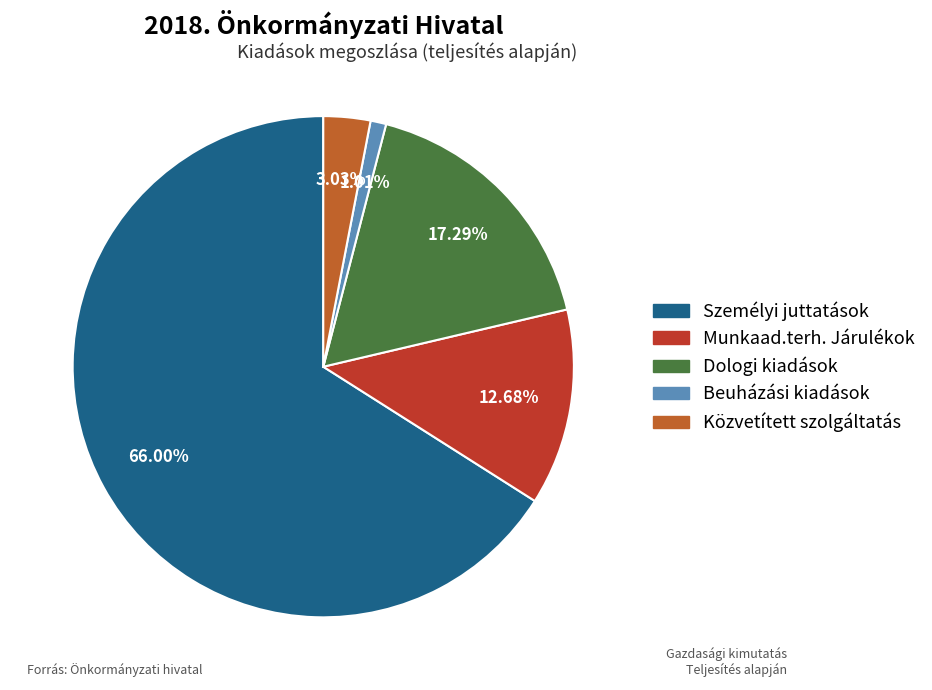

Does Munkaad.terh. Járulékok account for over 50% of the chart?

No